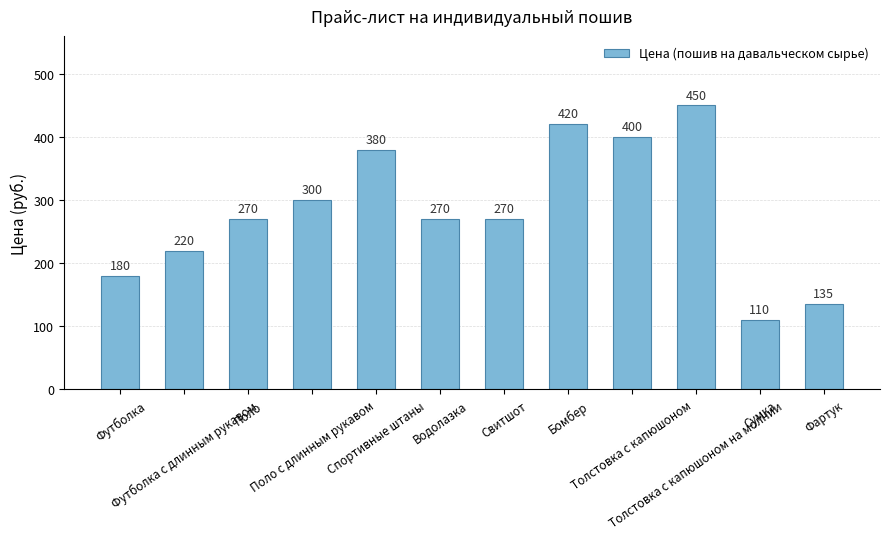

What value does the data have at Сумка?

110